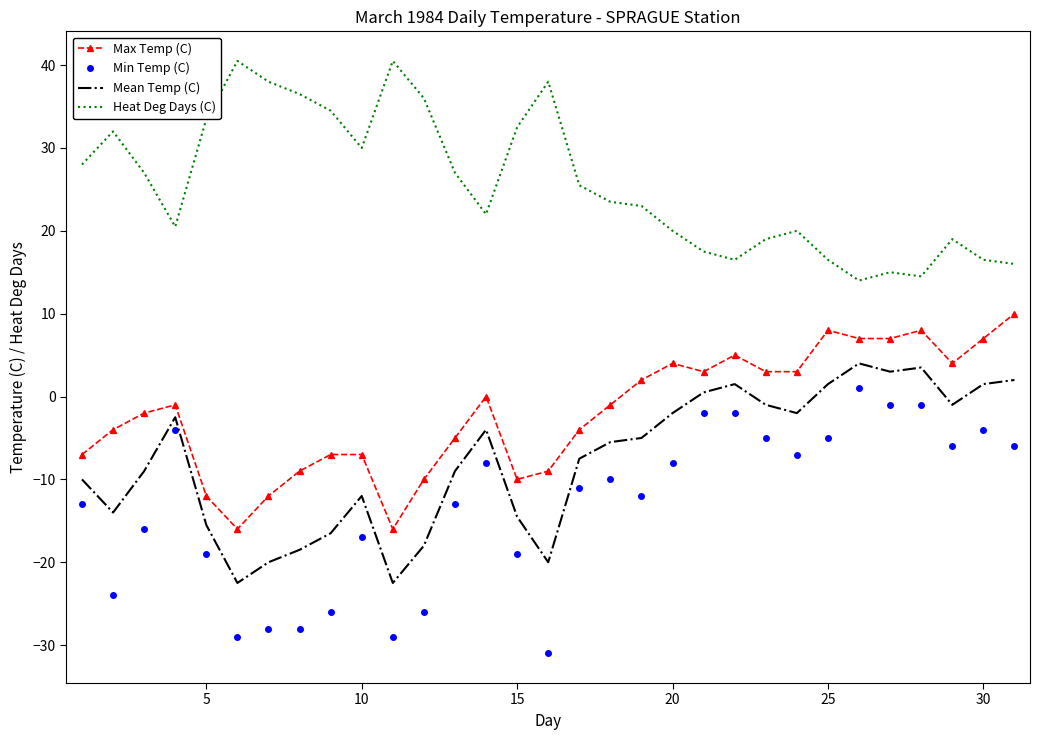

True or false: Min Temp (C) and Max Temp (C) cross at least once.

False